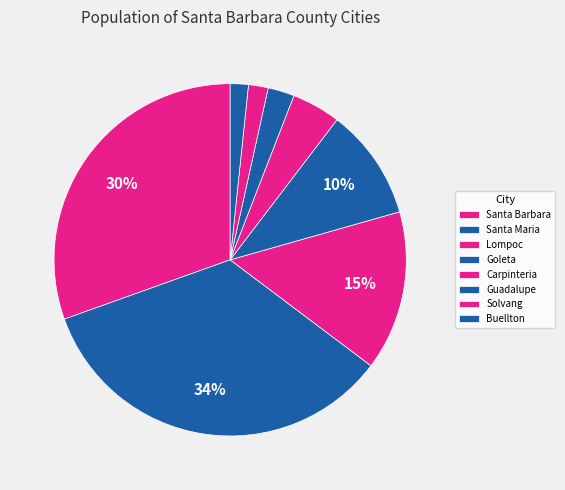

Count the number of slices in the pie.

8